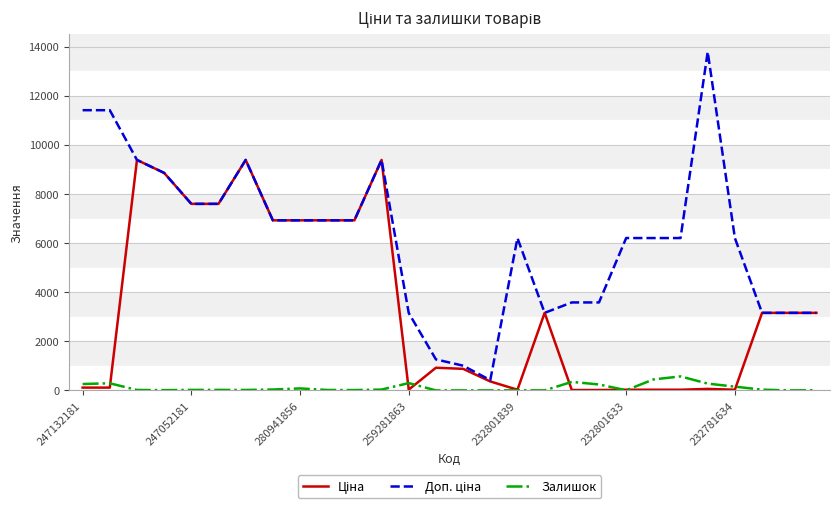

How many lines are shown in the chart?

3